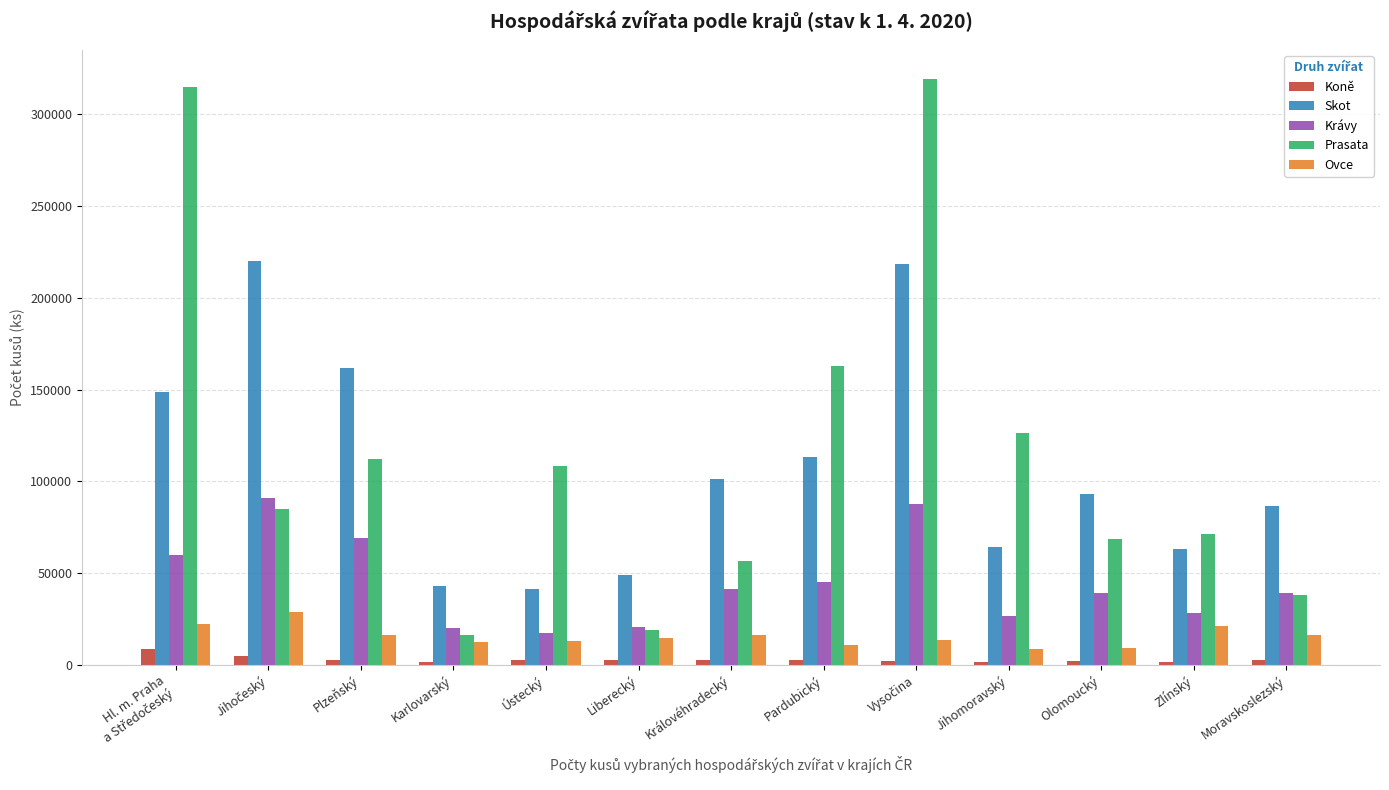

What is the sum of all Krávy values?

585897